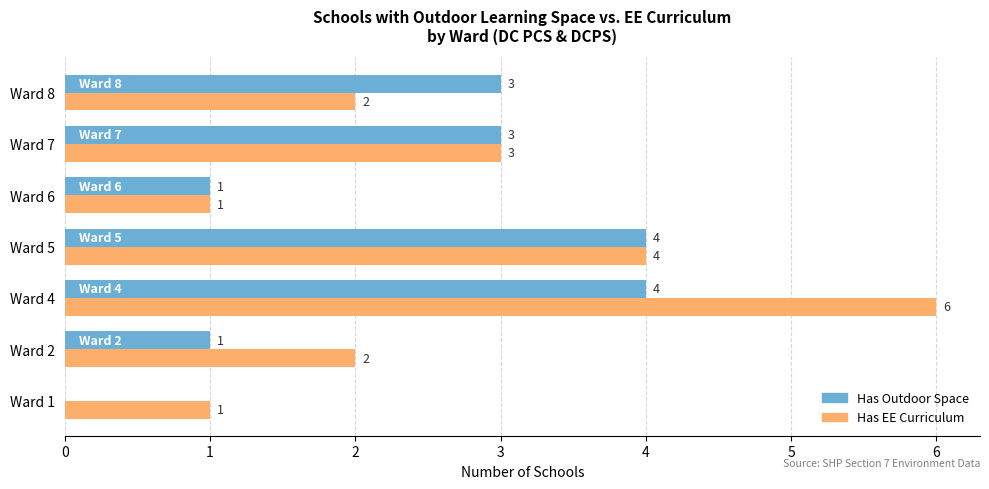

Which series changed the most between Ward 2 and Ward 5?

Has Outdoor Space